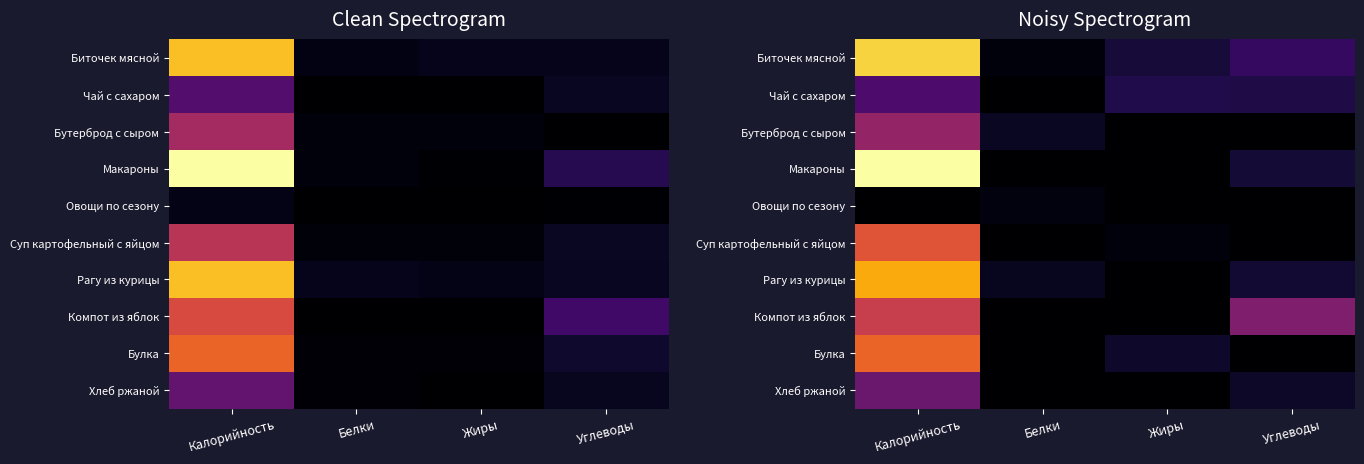

At which category is the sum across all series the highest?

Калорийность